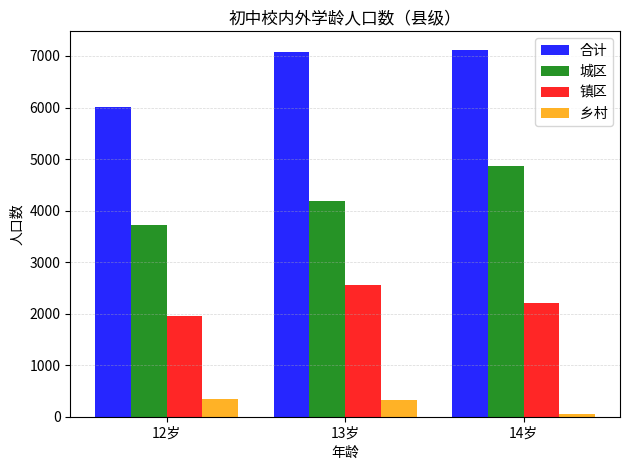

At which label does 乡村 first exceed 318?

12岁